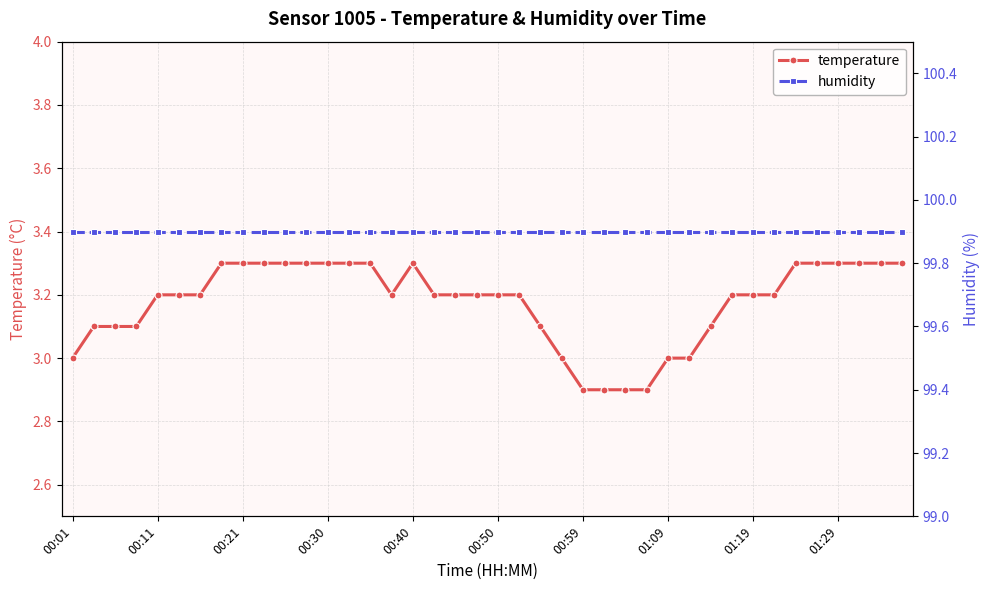

Which series has the largest range (max minus min)?

temperature